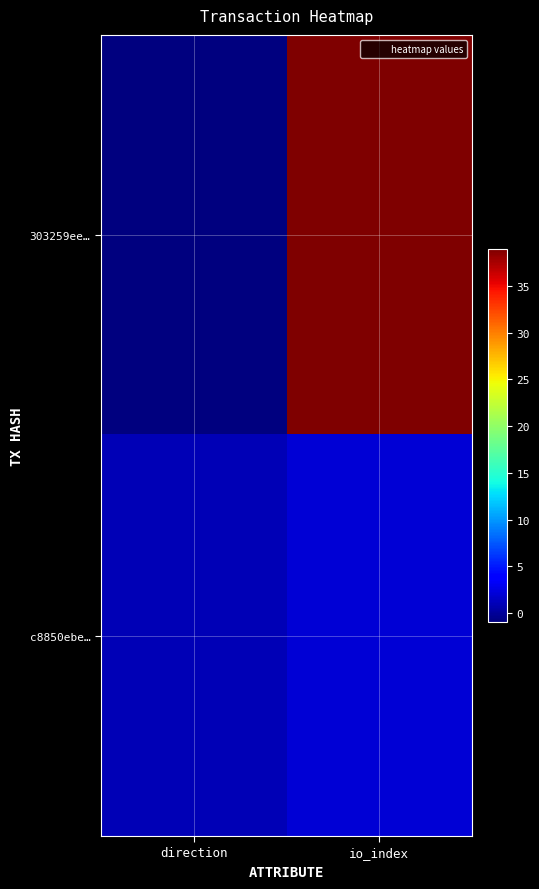

Which series has the largest total across all categories?

303259ee…